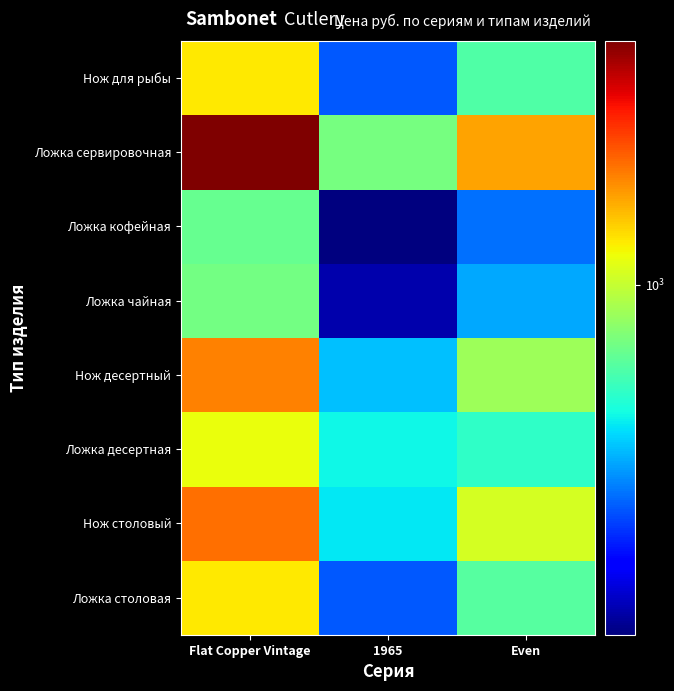

What is the total value across all series at 1965?

3738.4